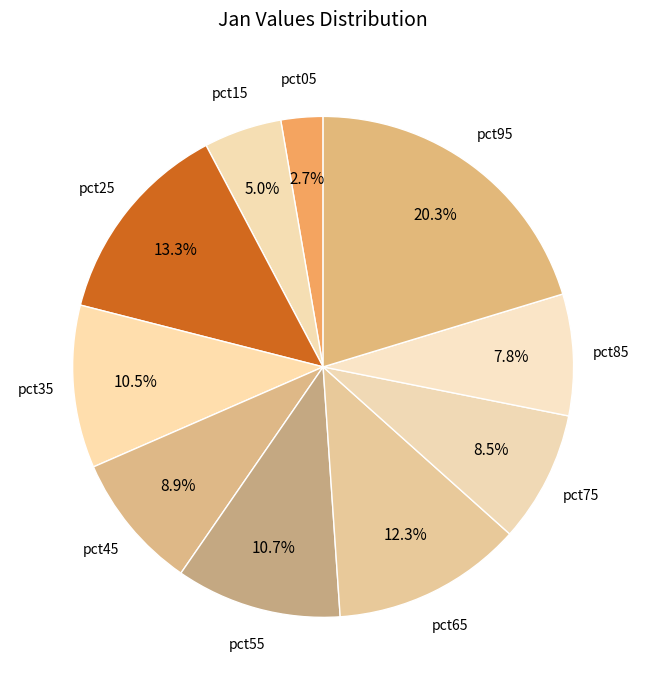

To the nearest percent, what is the difference between the largest and smallest slice percentages?

18%